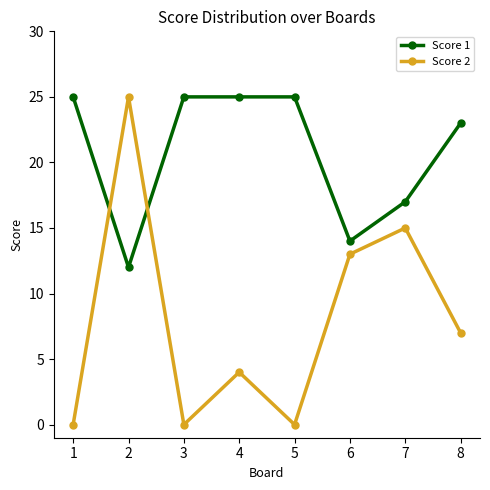

What are all the series names shown in the legend?

Score 1, Score 2